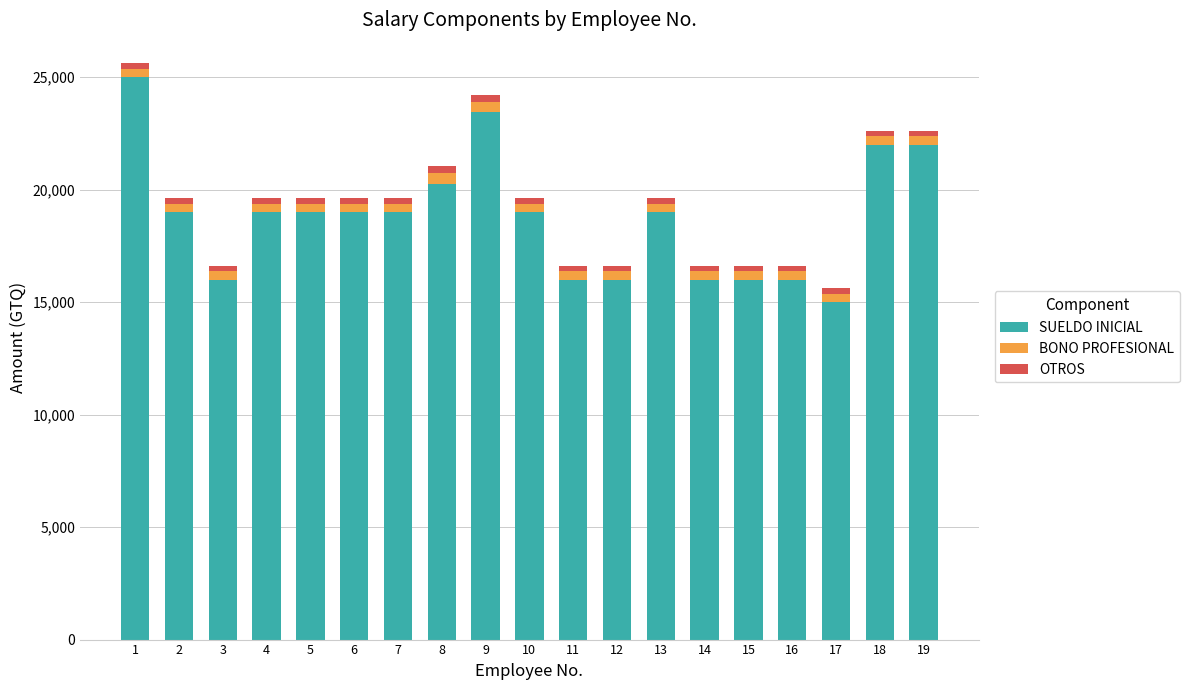

What is the average value of the SUELDO INICIAL series?

18773.7